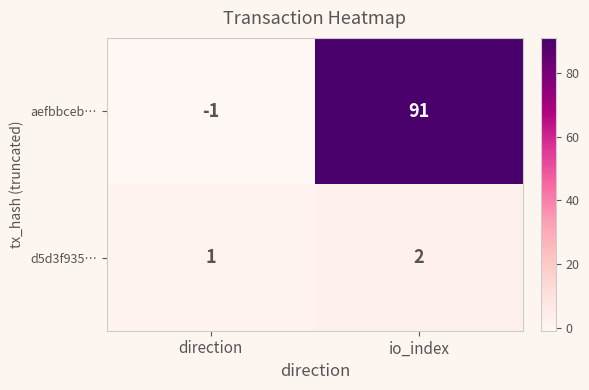

At io_index, list the series in order from largest to smallest.

aefbbceb…, d5d3f935…